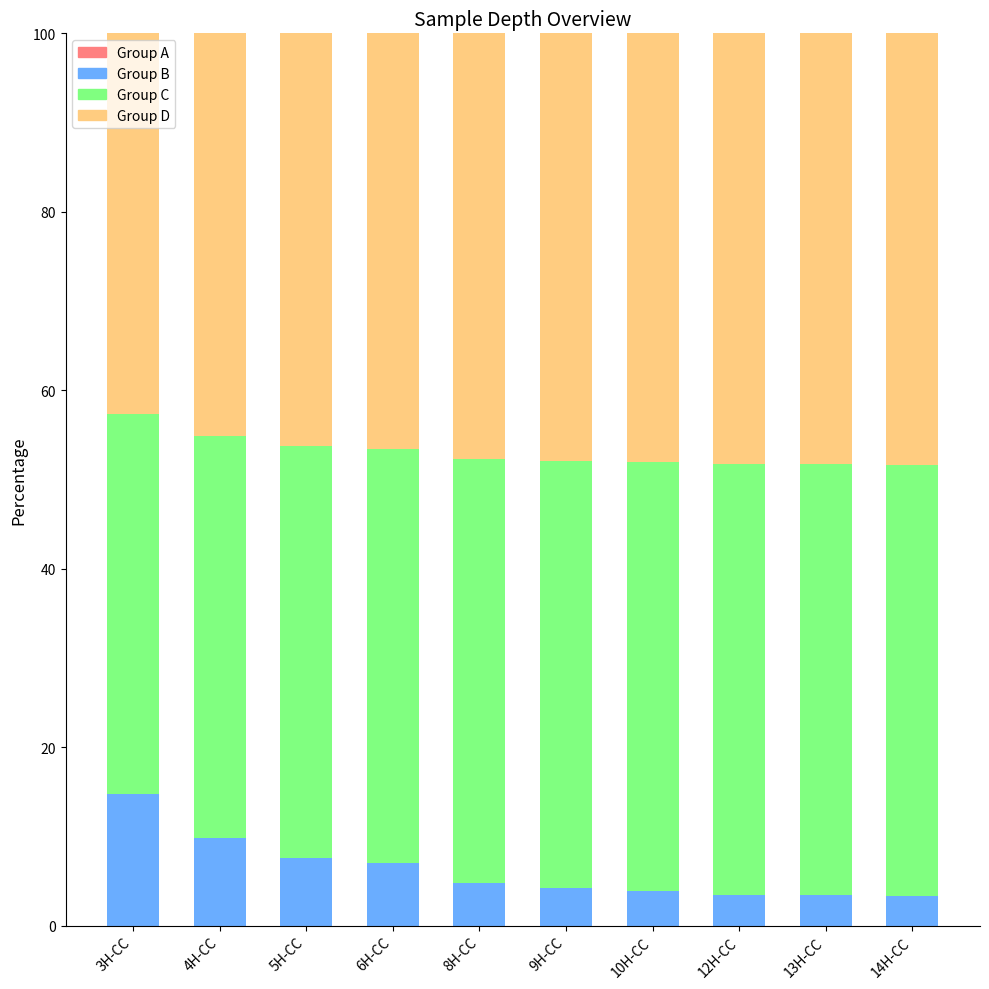

What is the total value across all series at 3H-CC?

100.0